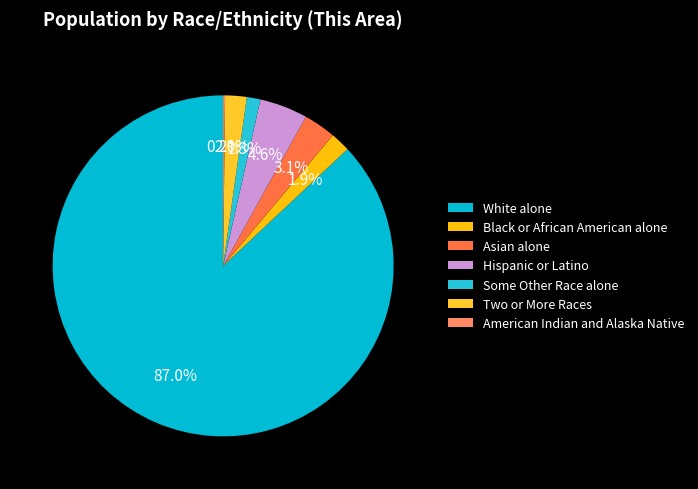

To the nearest percent, what is the difference between the Hispanic or Latino and White alone slice percentages?

82%